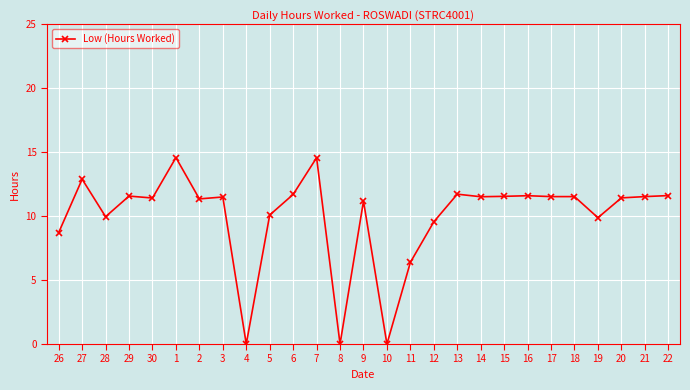

Does the chart have visible grid lines?

Yes